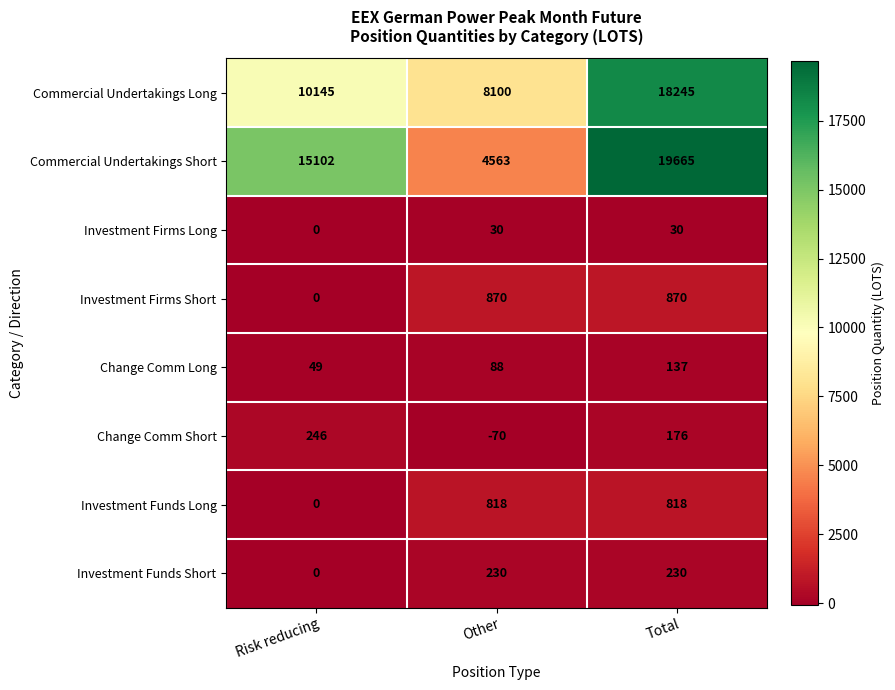

Which category has the highest value across all series?

Total